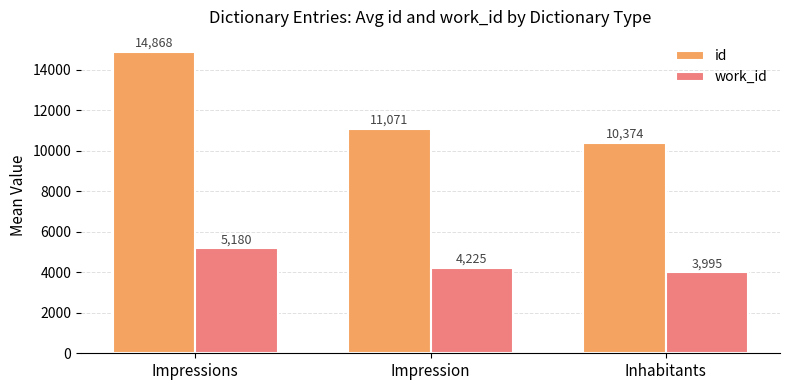

What is the sum of all work_id values?

13399.2